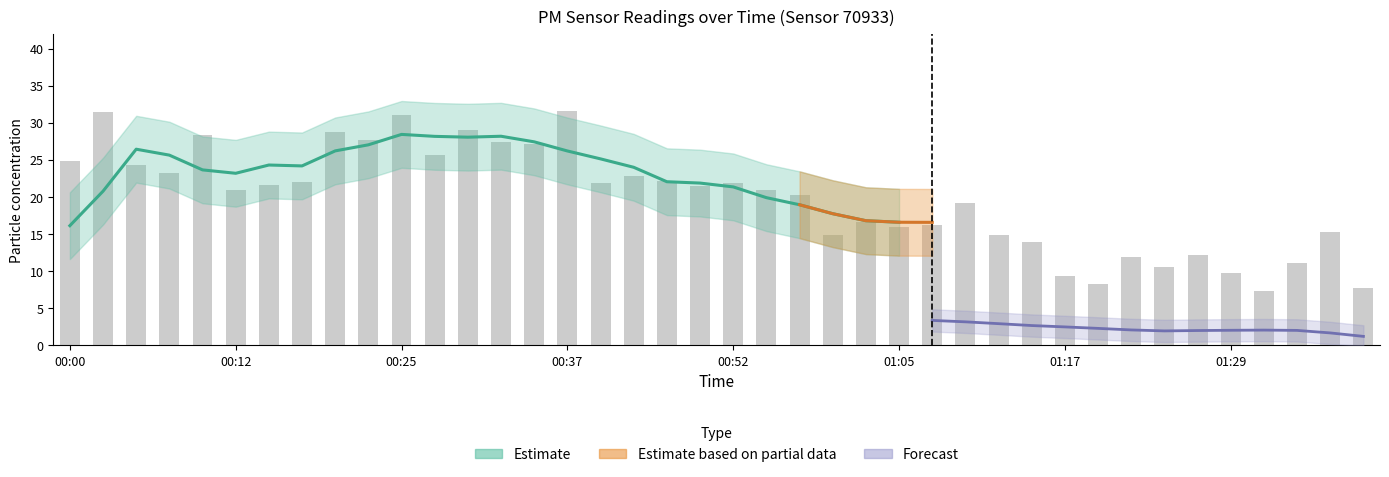

Reading left to right, what are all the values shown in this chart?

24.9	31.5	24.3	23.2	28.3	20.9	21.6	22.0	28.8	27.7	31.0	25.7	29.0	27.5	27.1	31.6	21.9	22.9	22.1	21.5	21.9	21.0	20.3	14.9	16.7	15.9	16.3	19.2	14.8	13.9	9.3	8.3	11.8	10.6	12.2	9.8	7.3	11.2	15.3	7.7